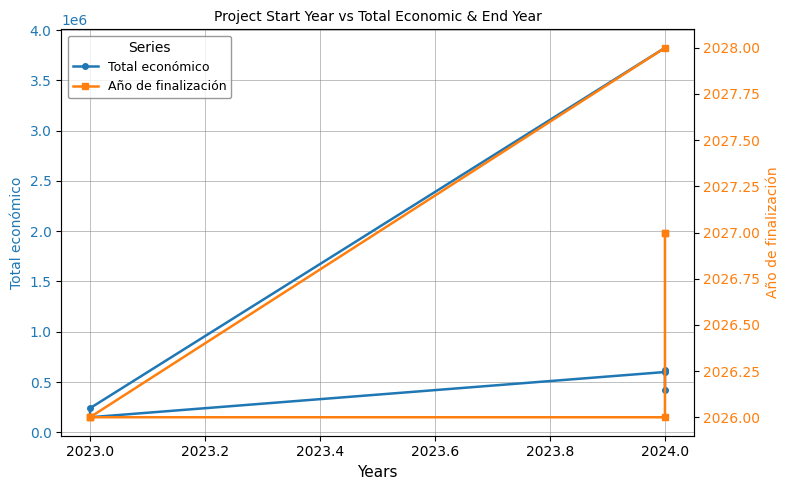

Which label corresponds to the smallest value in the chart?

2023.0